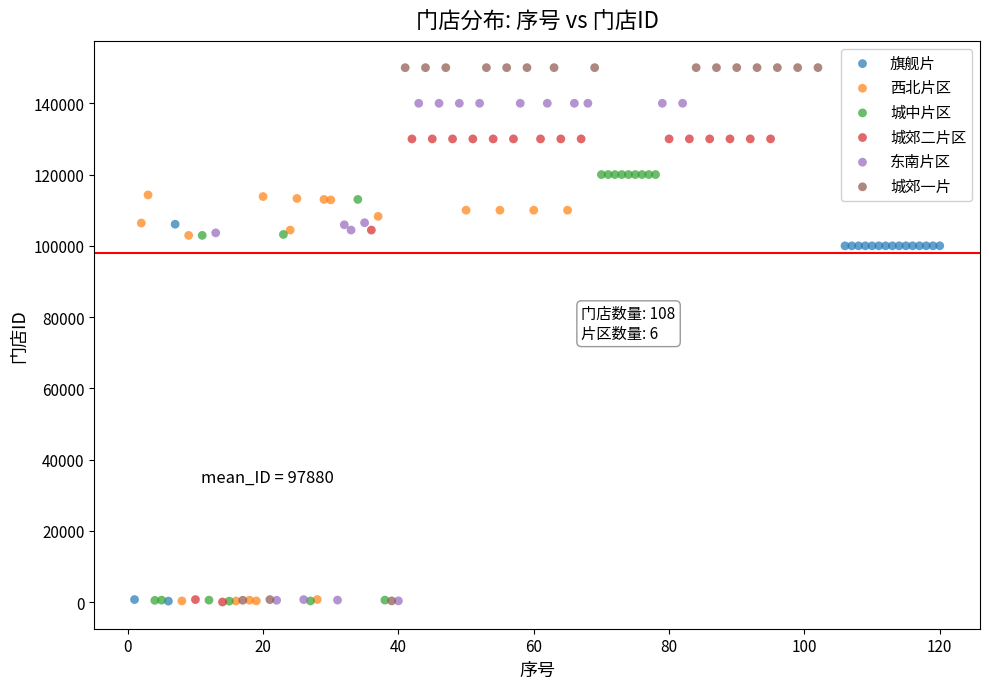

Which series reaches the maximum Y coordinate?

城郊一片